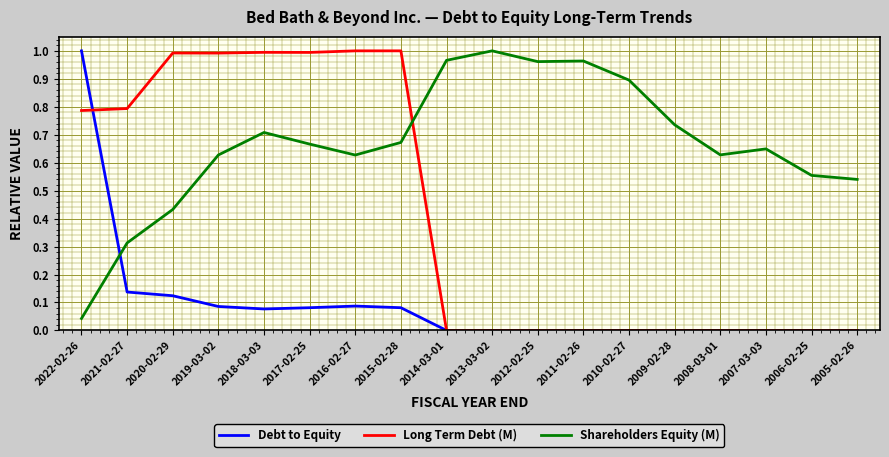

The Debt to Equity series shows 0.0 at 2017-02-25. True or false?

False